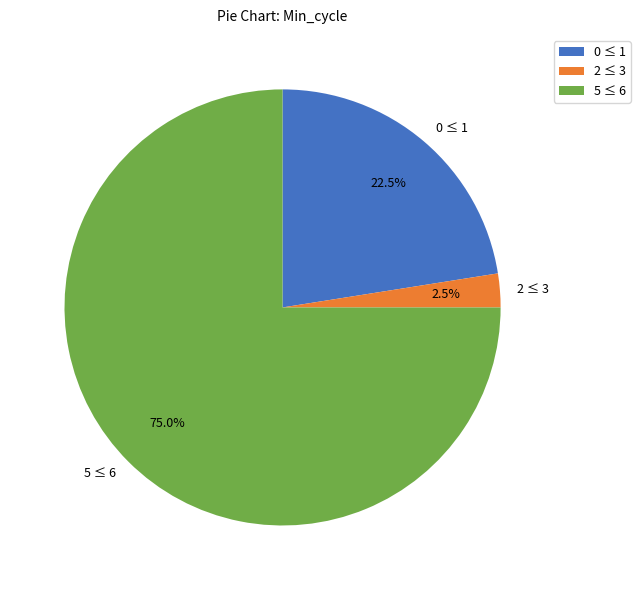

Is there a majority slice in this chart?

Yes